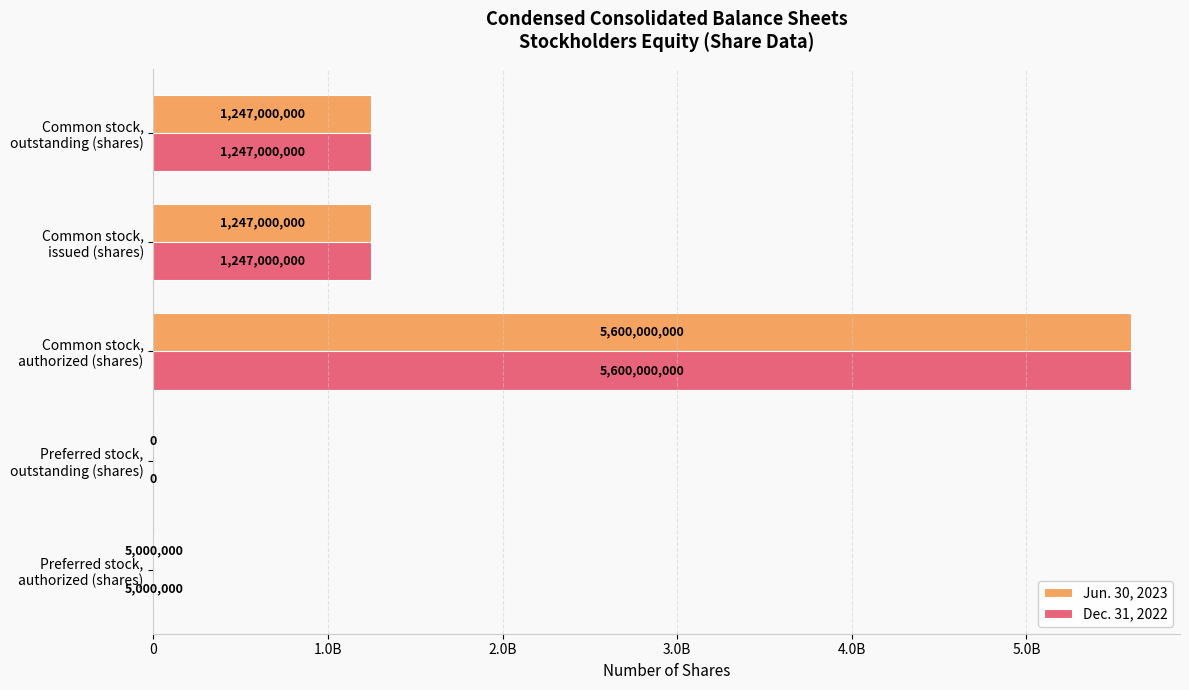

What are all the series names shown in the legend?

Jun. 30, 2023, Dec. 31, 2022